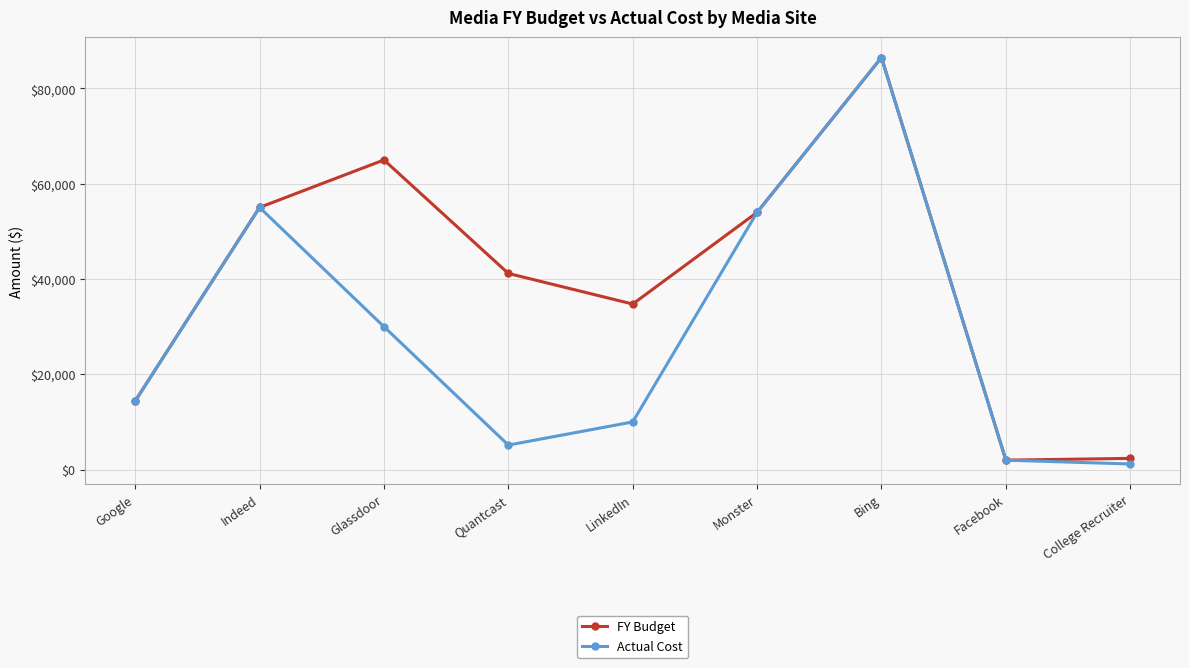

Which series has the largest total across all categories?

FY Budget